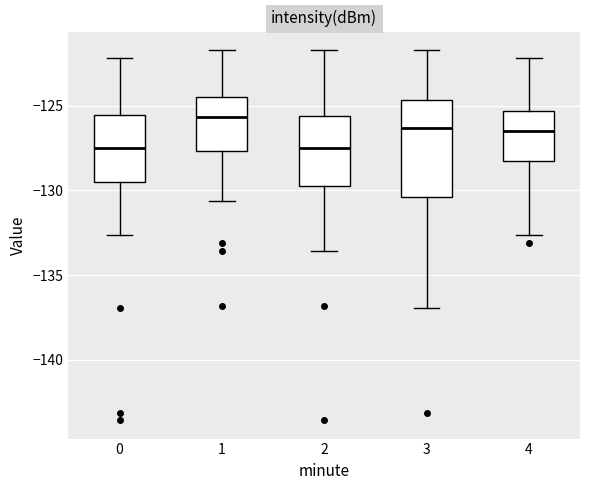

Reading left to right, transcribe this box plot: for each box, give where its median line is, the range the box spans, and where its two whiskers end, as read against the y-axis. The values are not printed on the chart, so give them approximately, as read against the axis.

0: median -127.5, box -129.5 to -125.5, whiskers -132.5 to -122.0
1: median -125.5, box -127.5 to -124.5, whiskers -130.5 to -121.5
2: median -127.5, box -129.5 to -125.5, whiskers -133.5 to -121.5
3: median -126.5, box -130.5 to -124.5, whiskers -137.0 to -121.5
4: median -126.5, box -128.5 to -125.5, whiskers -132.5 to -122.0